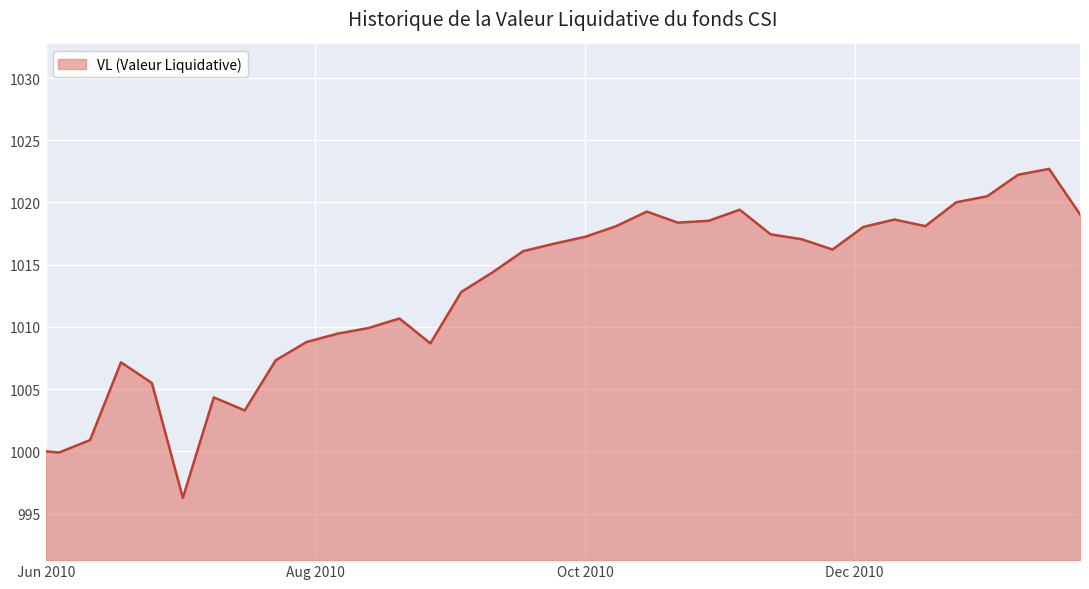

What is the greatest value displayed?

1022.7